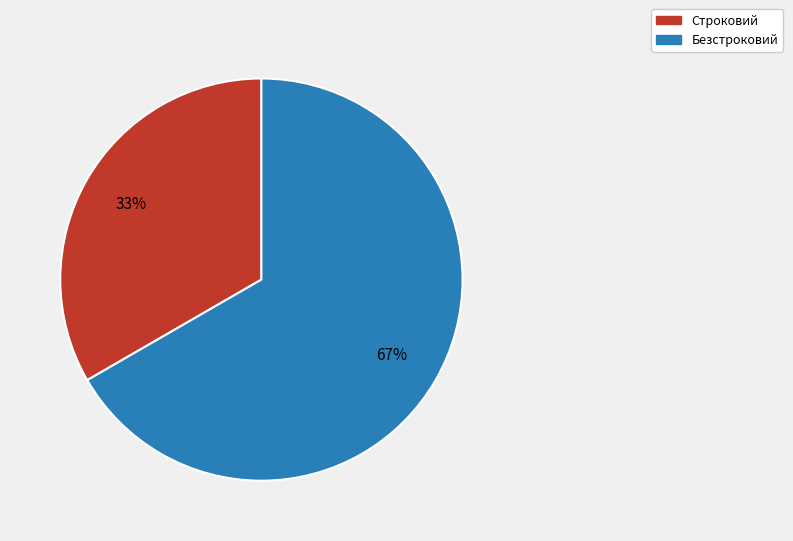

Which slice is the smallest?

Строковий